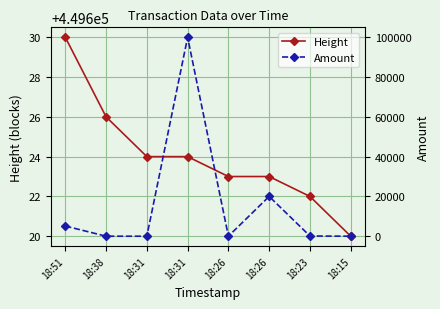

Reading left to right, transcribe all the data shown in this chart.

Height: 18:51=449630	18:38=449626	18:31=449624	18:31=449624	18:26=449623	18:26=449623	18:23=449622	18:15=449620
Amount: 18:51=5112	18:38=0	18:31=0	18:31=100000	18:26=0	18:26=20000	18:23=100	18:15=0